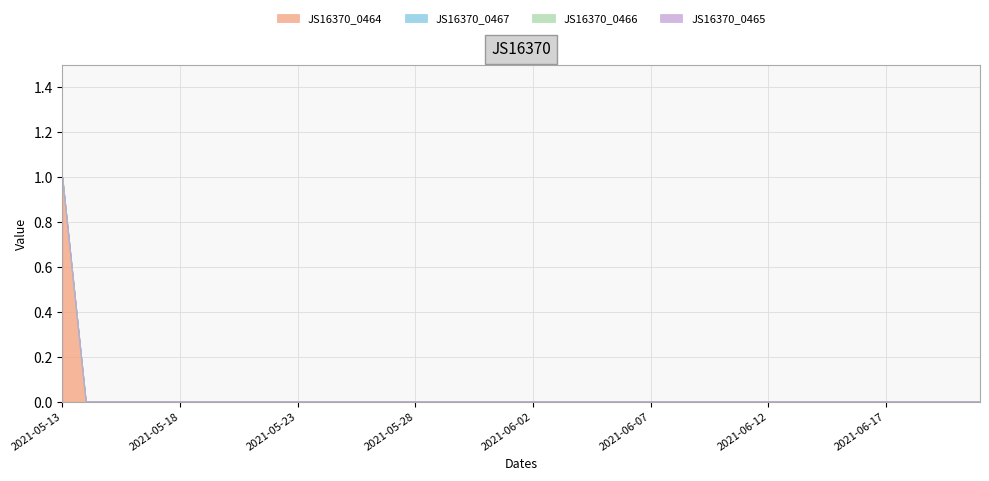

At which category is the sum across all series the highest?

2021-05-13